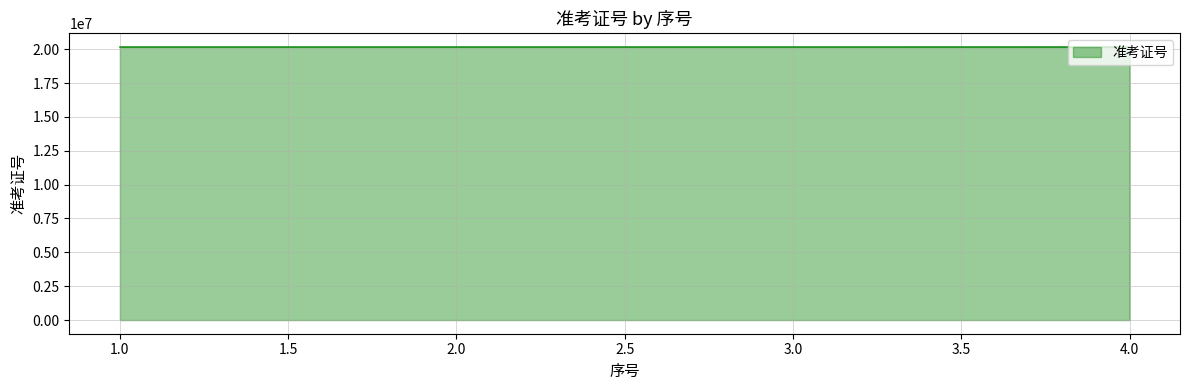

What is the maximum value shown in the chart?

20161803